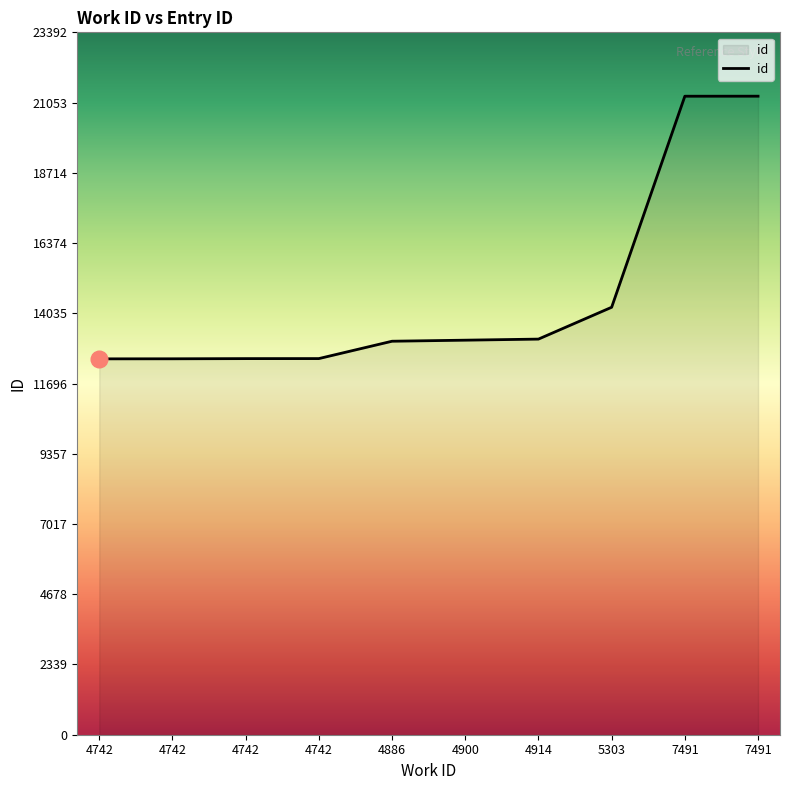

Reading right to left, list all the values displayed in this chart.

21266	21265	14236	13176	13140	13105	12527	12526	12520	12518